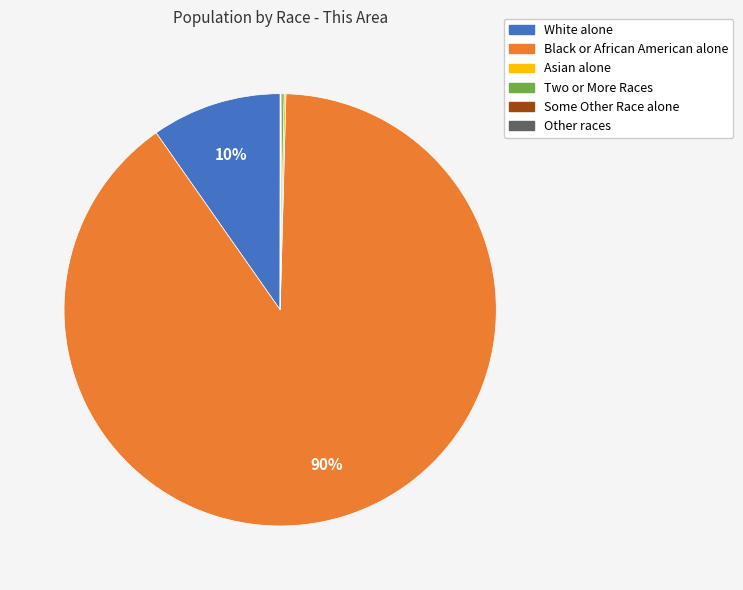

To the nearest percent, what is the difference between the largest and smallest slice percentages?

90%